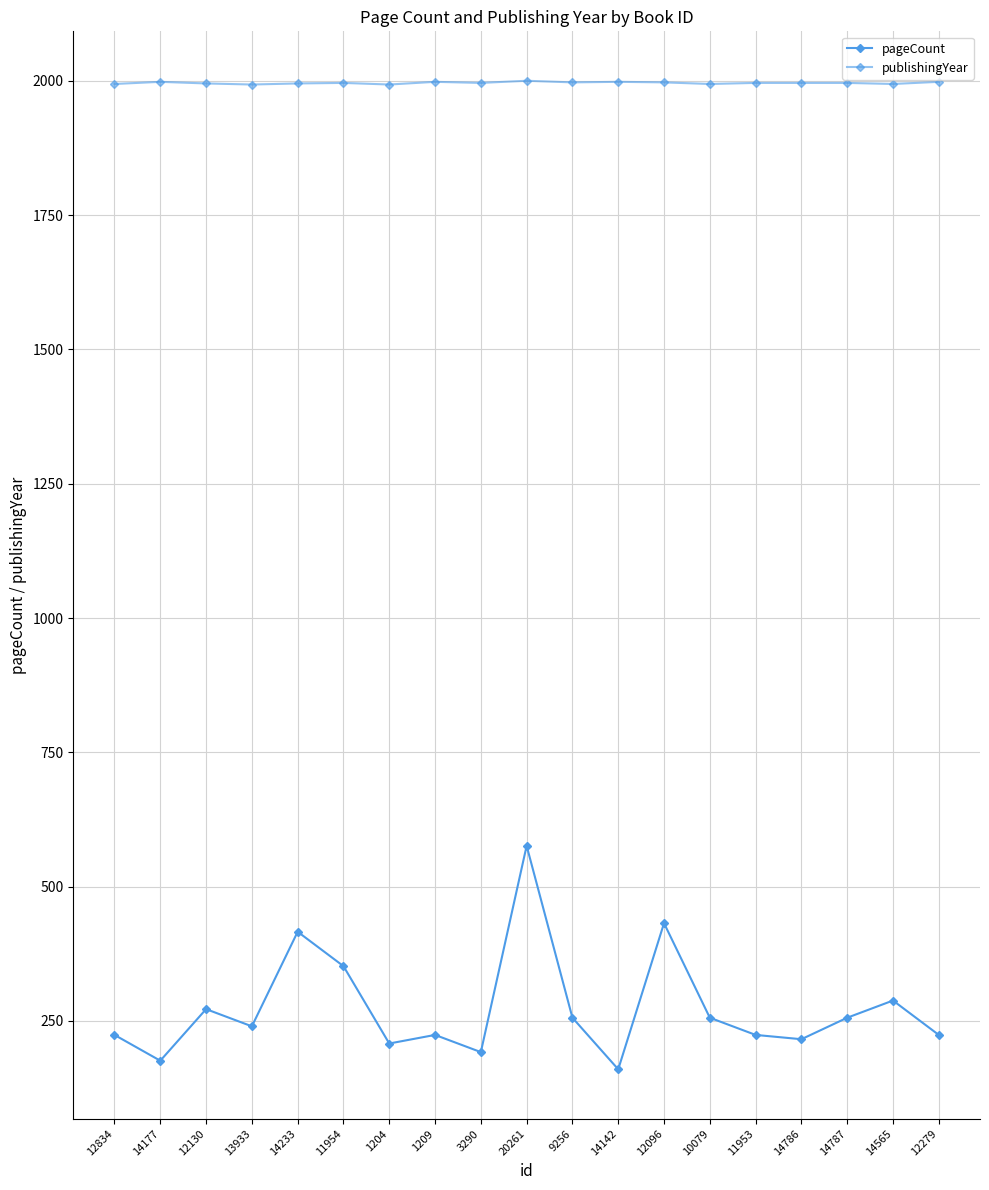

How many lines are shown in the chart?

2